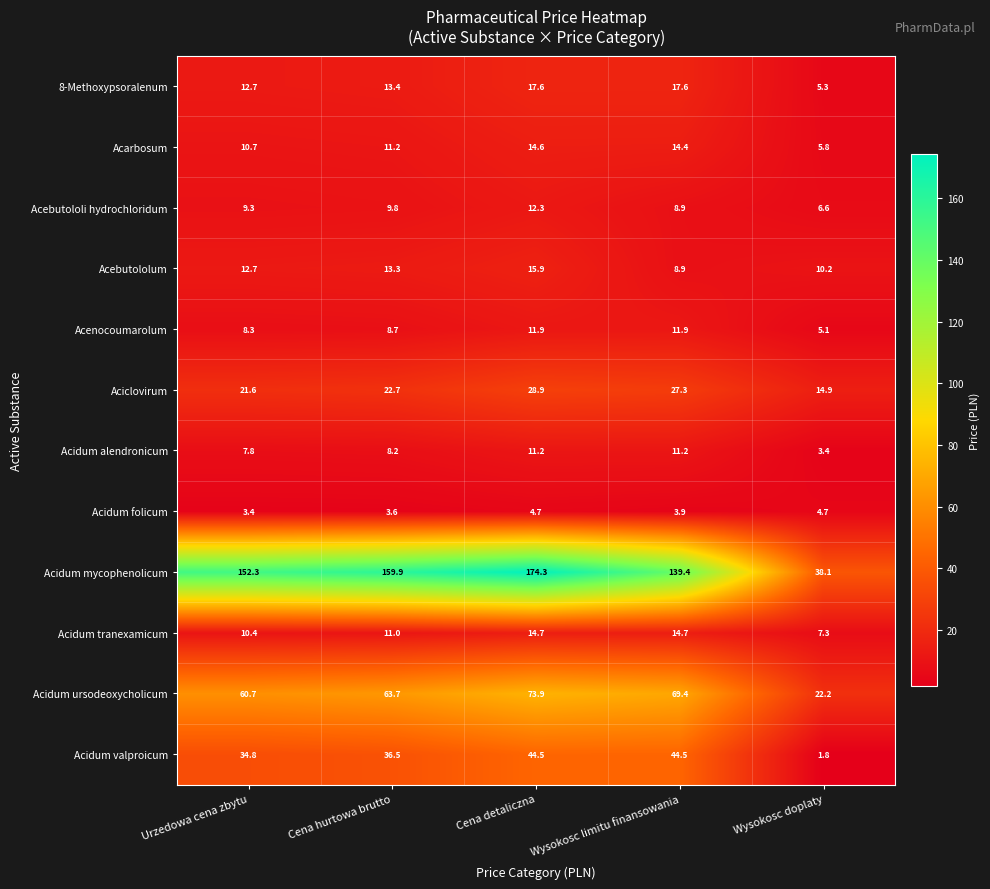

What is the sum of all Acebutololum values?

61.0